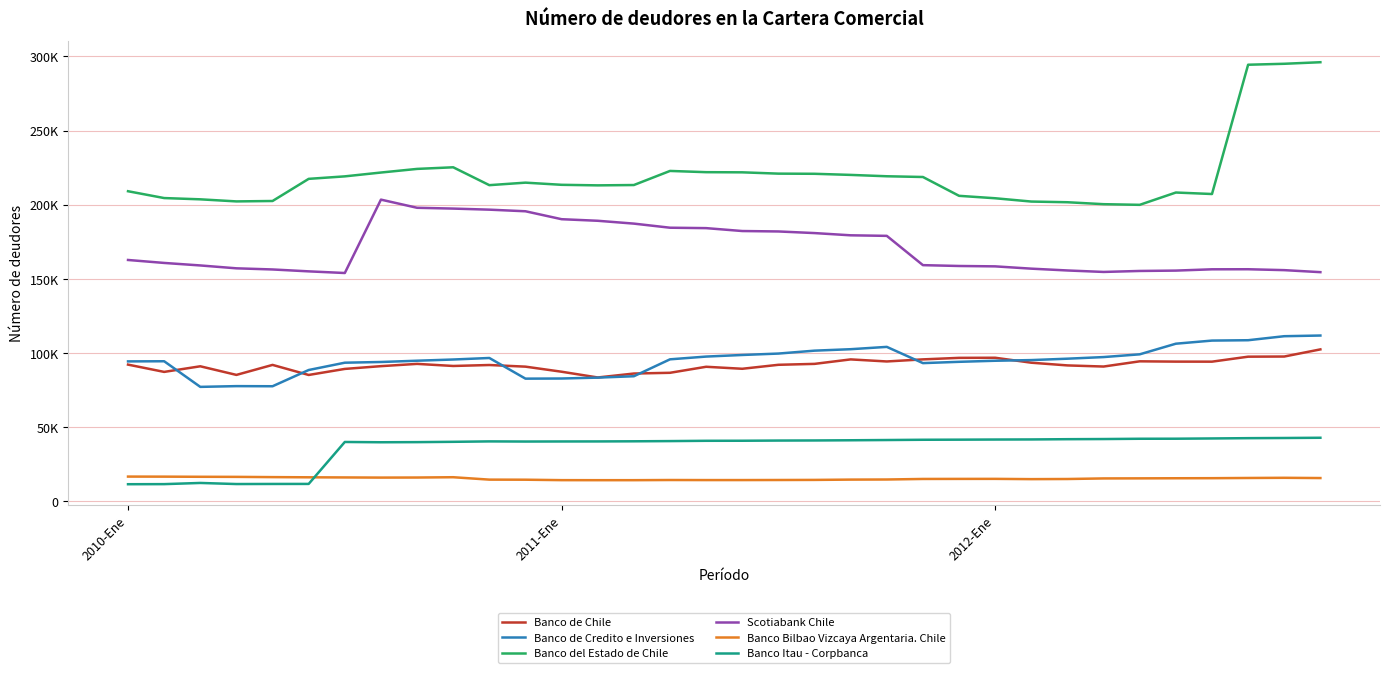

Reading left to right, list all the values displayed in this chart.

Banco de Chile: 92277	87362	91148	85337	92081	85295	89372	91238	92766	91360	92009	90905	87480	83604	86263	86760	90820	89471	92150	92771	95790	94399	95806	96828	96904	93559	91734	90978	94494	94295	94263	97625	97724	102540
Banco de Credito e Inversiones: 94447	94542	77269	77773	77692	88640	93568	94039	94903	95716	96746	82814	82906	83501	84444	95839	97697	98773	99725	101684	102667	104229	93284	94158	94879	95328	96268	97361	99214	106374	108477	108719	111427	111881
Banco del Estado de Chile: 209163	204559	203705	202302	202576	217504	219185	221767	224210	225303	213252	214947	213492	213121	213342	222843	222008	221904	221023	220919	220169	219254	218759	206066	204424	202201	201741	200429	199992	208290	207286	294440	295086	296133
Scotiabank Chile: 162818	160820	159129	157190	156420	155146	154030	203503	198003	197461	196739	195651	190305	189244	187330	184565	184286	182332	182044	180953	179447	179075	159331	158766	158510	156965	155742	154751	155413	155657	156528	156570	155966	154607
Banco Bilbao Vizcaya Argentaria. Chile: 16789	16748	16654	16597	16429	16306	16212	16111	16157	16360	14739	14686	14390	14364	14369	14480	14434	14440	14485	14547	14754	14824	15191	15227	15251	15067	15157	15543	15594	15664	15711	15849	15968	15799
Banco Itau - Corpbanca: 11642	11704	12497	11762	11821	11847	40121	39931	40016	40229	40511	40415	40464	40489	40576	40716	40917	40954	41076	41144	41275	41436	41615	41680	41771	41831	41998	42098	42289	42323	42496	42691	42803	42963